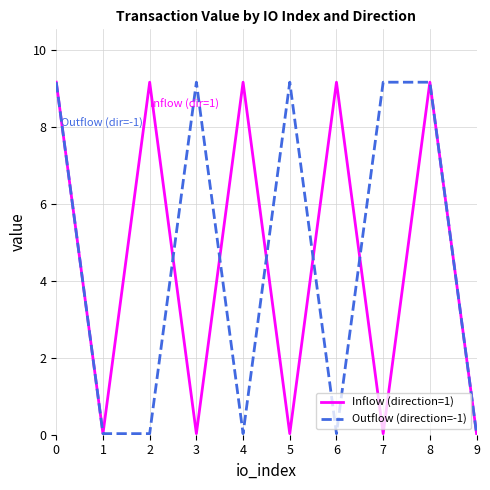

Is the value of Inflow (direction=1) at 1 greater than the value of Outflow (direction=-1) at 3?

No